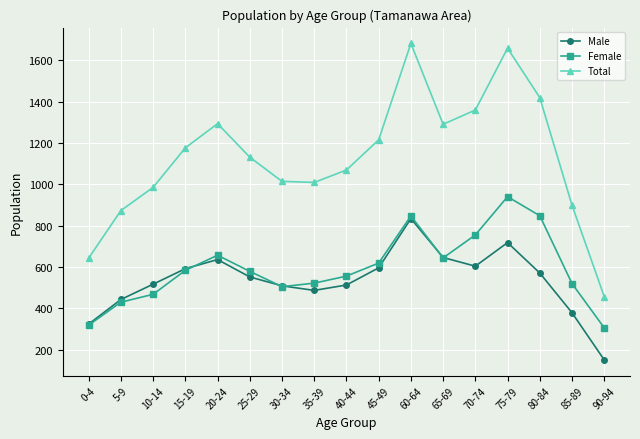

What is the average value of the Female series?

594